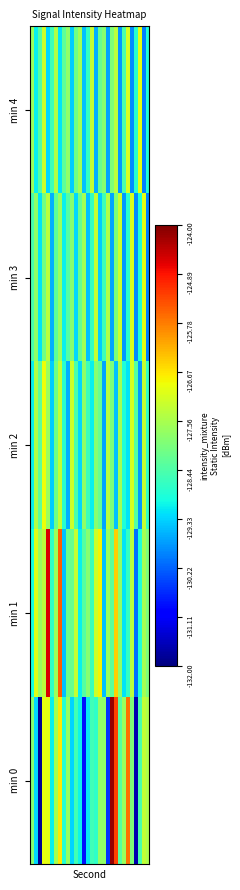

What is the smallest value displayed?

-131.9